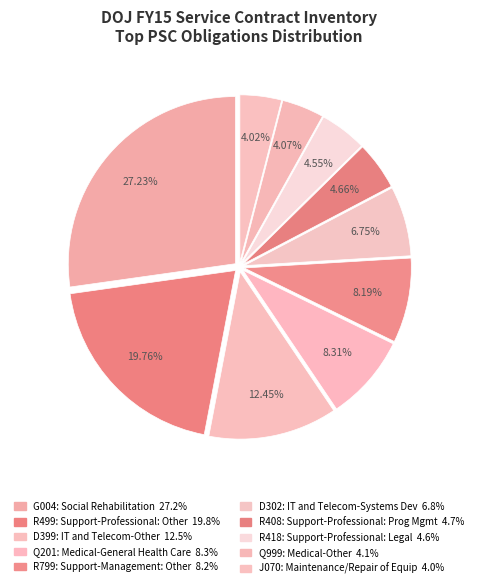

Combined, what portion of the pie is R799 and Q999?

12.3%